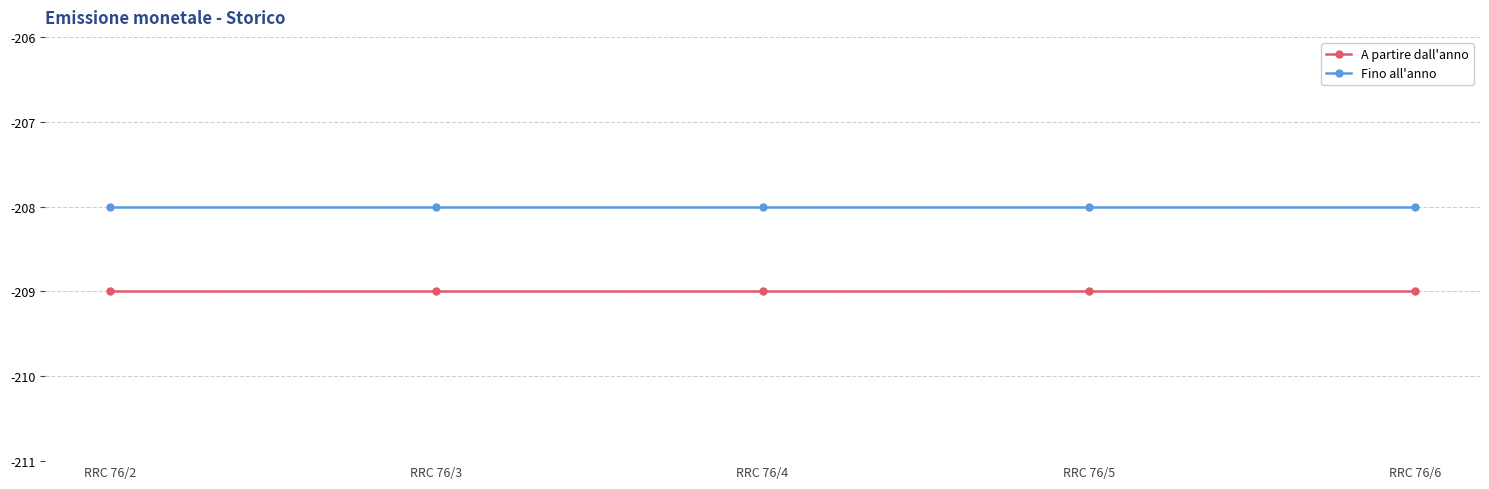

How many distinct data groups are displayed?

2